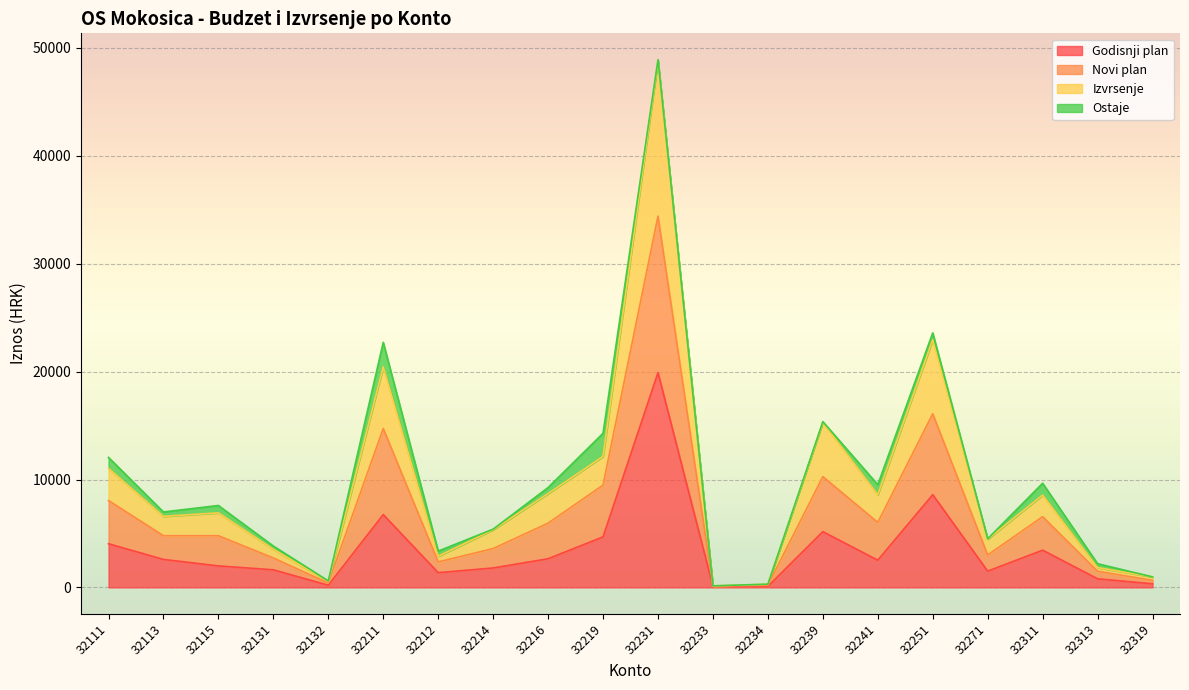

Which has a higher value, 32113 or 32132?

32113